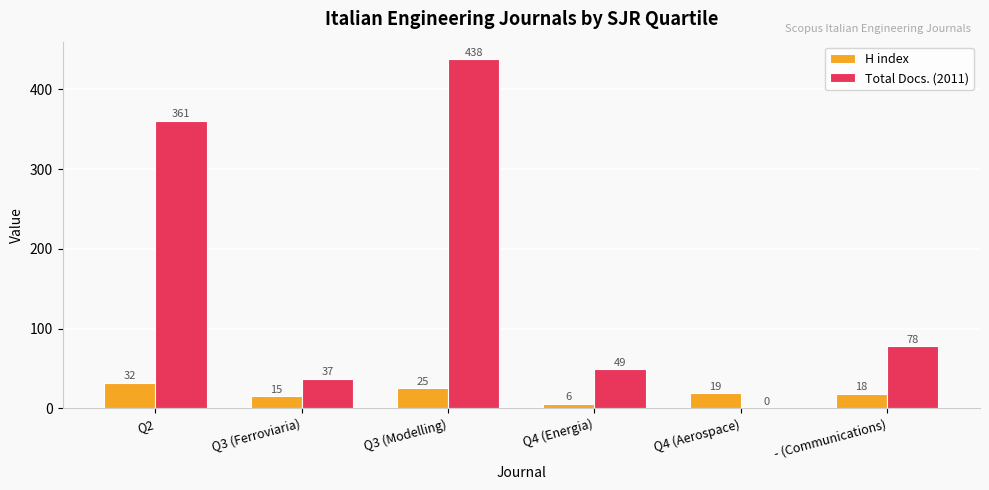

Which series has the largest total across all categories?

Total Docs. (2011)